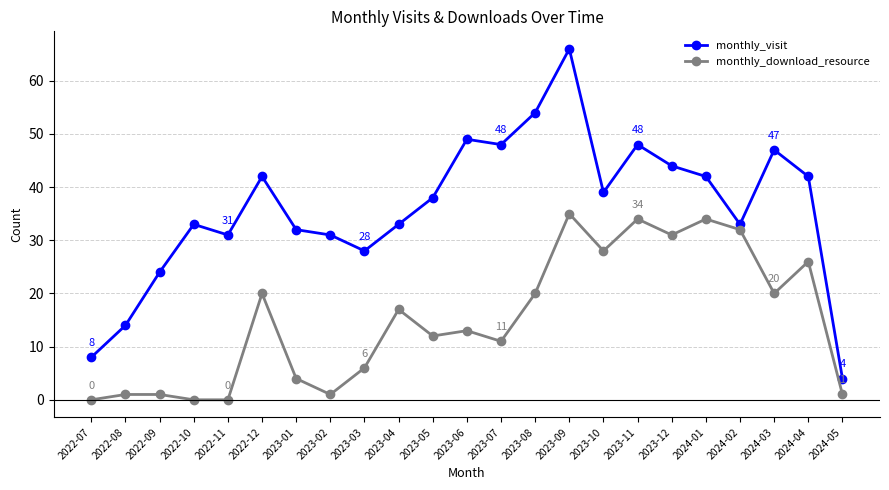

Which series has the largest range (max minus min)?

monthly_visit